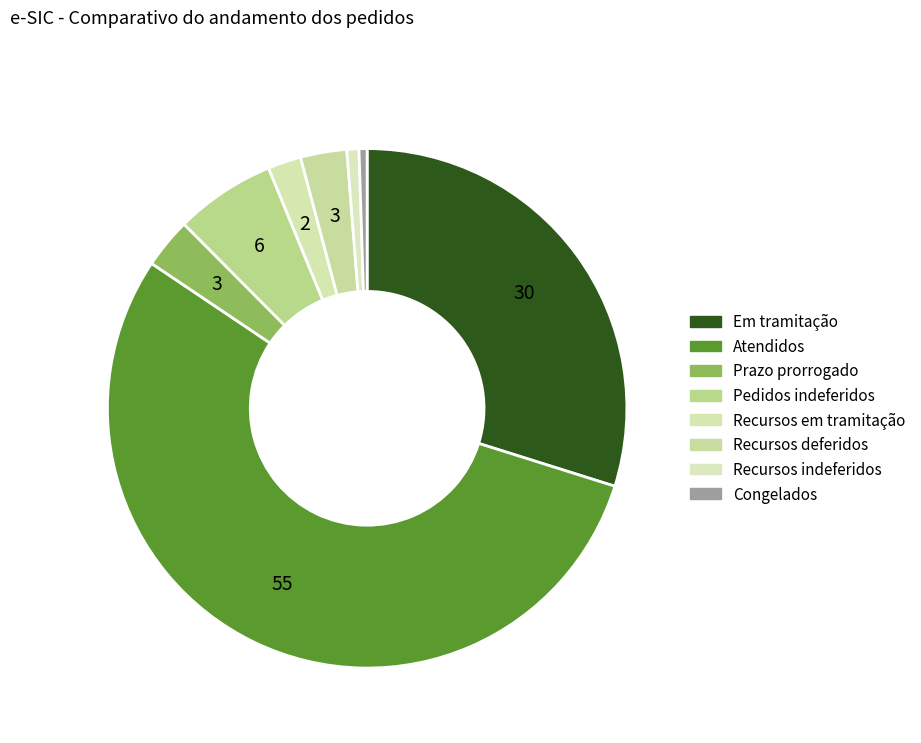

Rank the categories by value from lowest to highest.

Congelados, Recursos indeferidos, Recursos em tramitação, Recursos deferidos, Prazo prorrogado, Pedidos indeferidos, Em tramitação, Atendidos